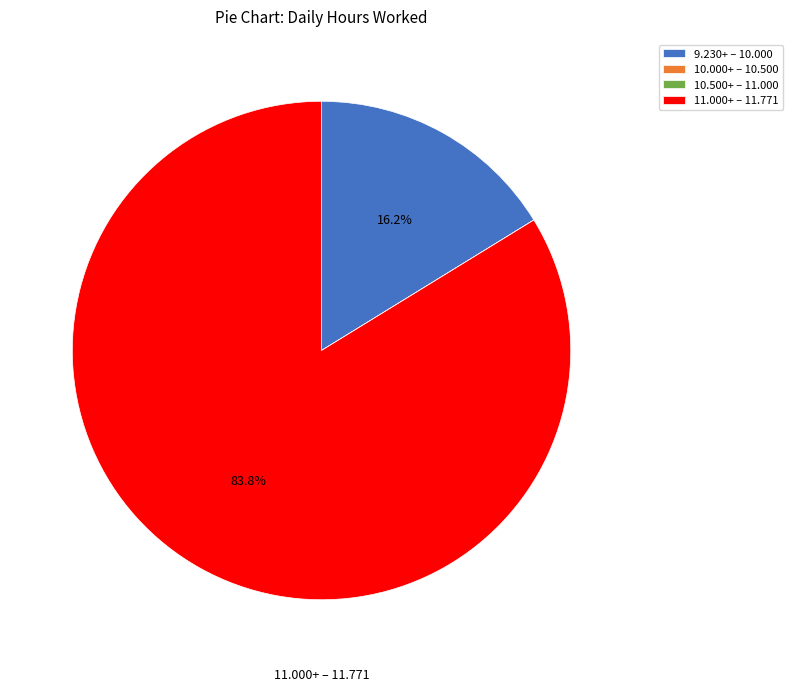

What portion of the pie excludes 9.230+ – 10.000?

83.8%